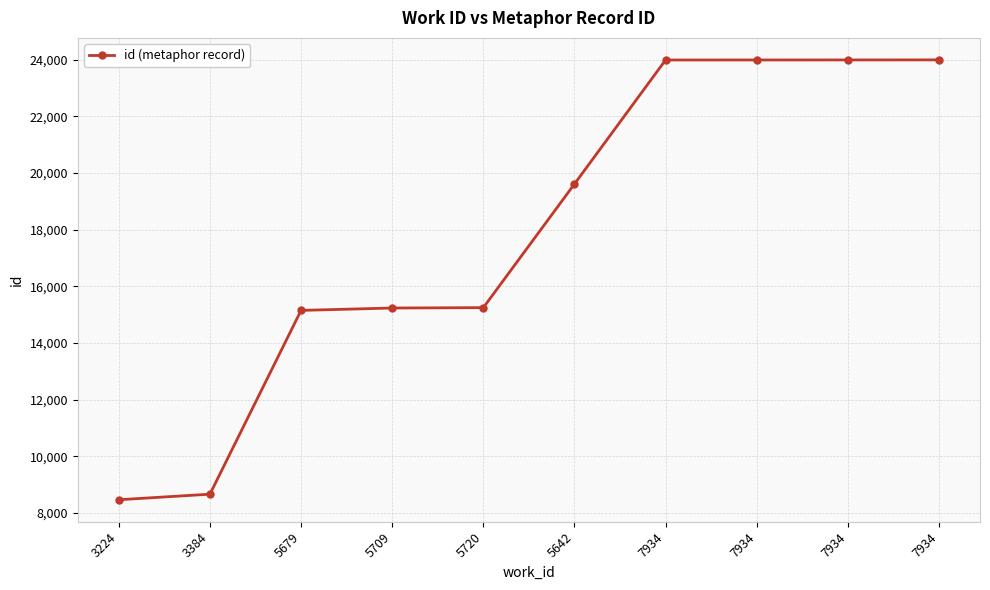

The value at 5679 is 15153. True or false?

True